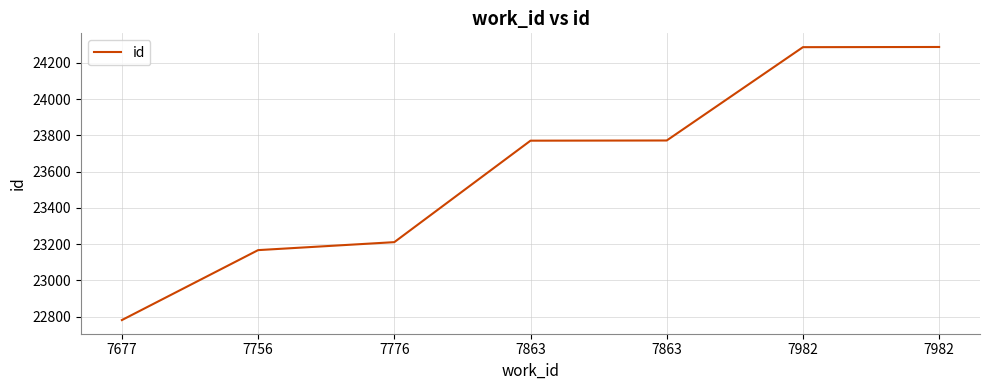

List the labels in order of value, smallest first.

7677, 7756, 7776, 7863, 7863, 7982, 7982